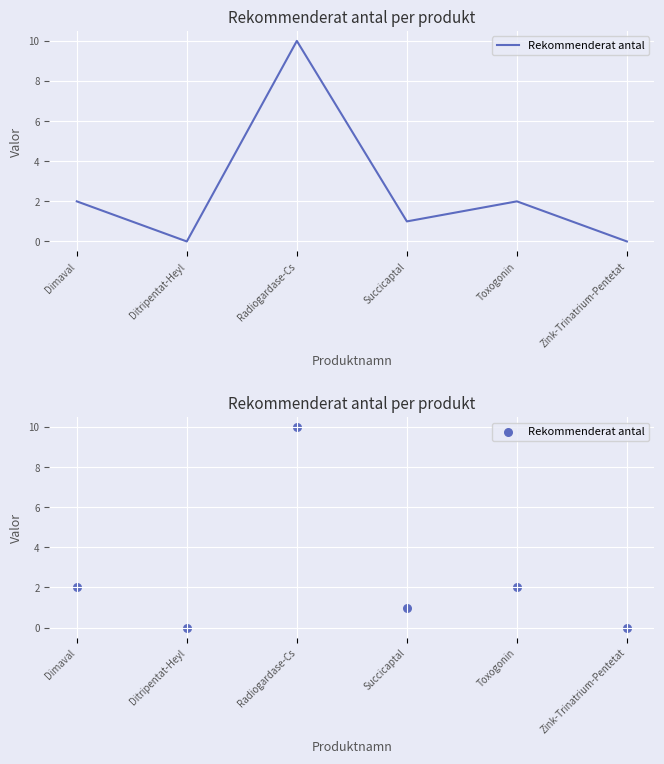

Approximately how many times larger is the value at Radiogardase-Cs compared to Succicaptal?

10.0